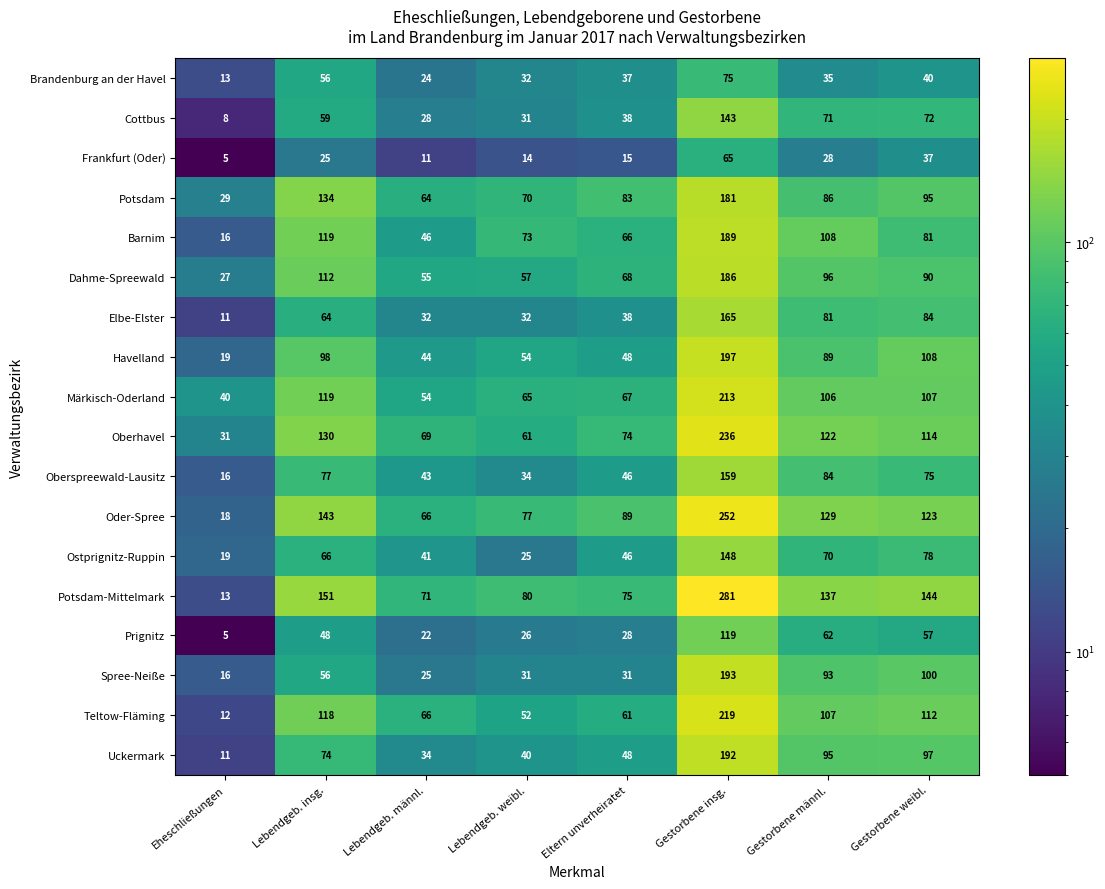

List the series in order of their peak value, lowest first.

Frankfurt (Oder), Brandenburg an der Havel, Prignitz, Cottbus, Ostprignitz-Ruppin, Oberspreewald-Lausitz, Elbe-Elster, Potsdam, Dahme-Spreewald, Barnim, Uckermark, Spree-Neiße, Havelland, Märkisch-Oderland, Teltow-Fläming, Oberhavel, Oder-Spree, Potsdam-Mittelmark